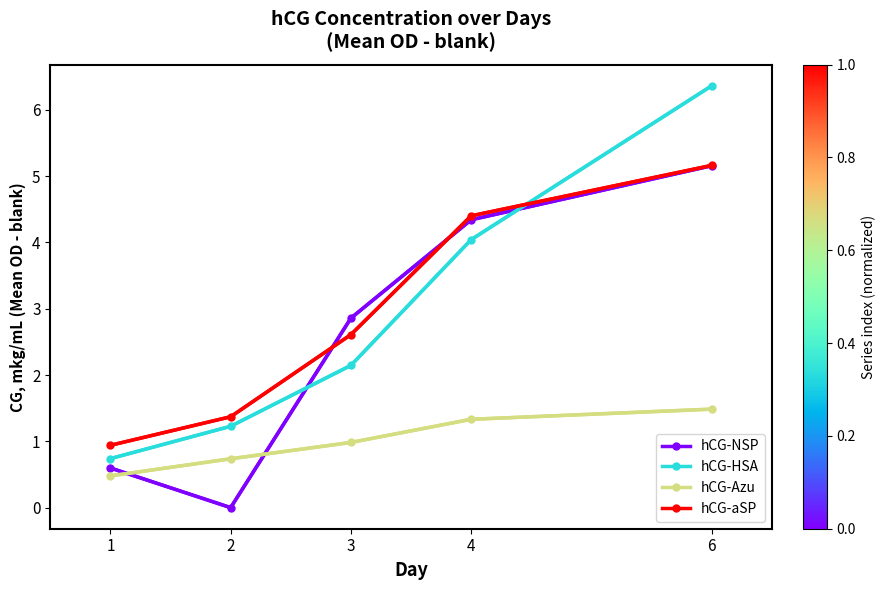

At which category is the sum across all series the highest?

6